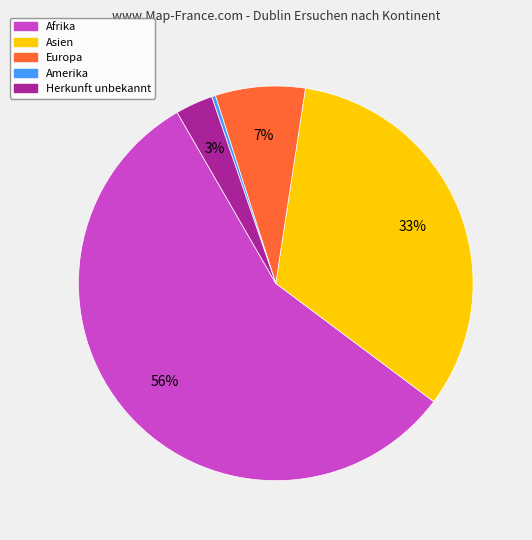

Which slice is the smallest?

Amerika